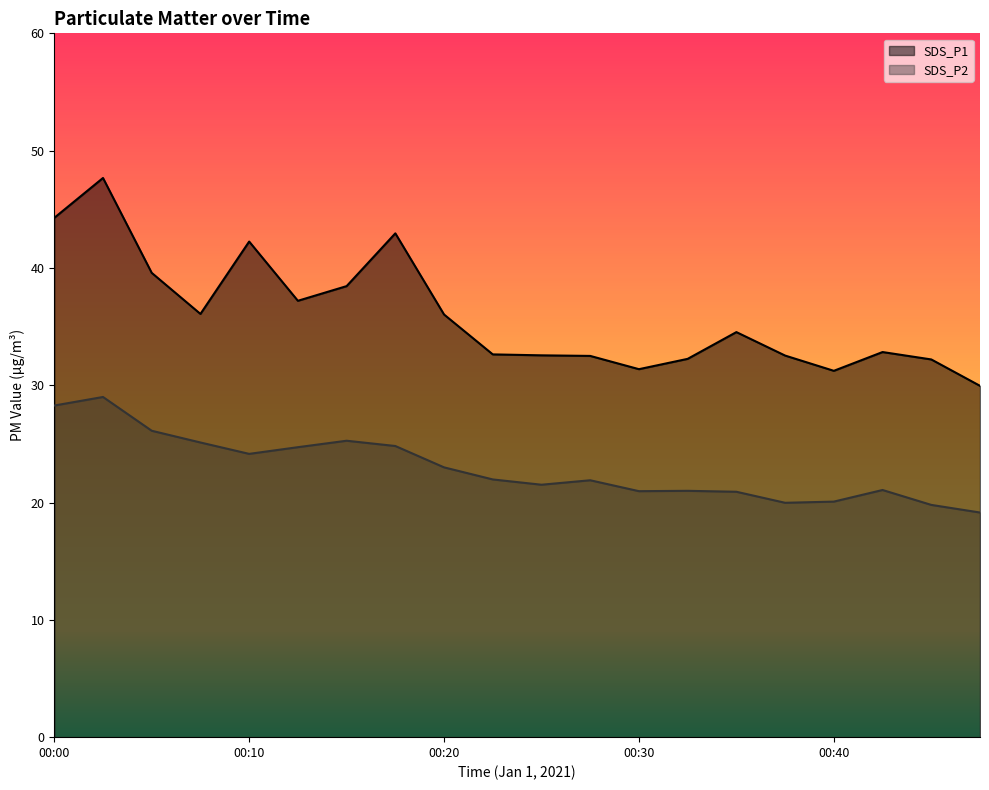

How many lines are shown in the chart?

2